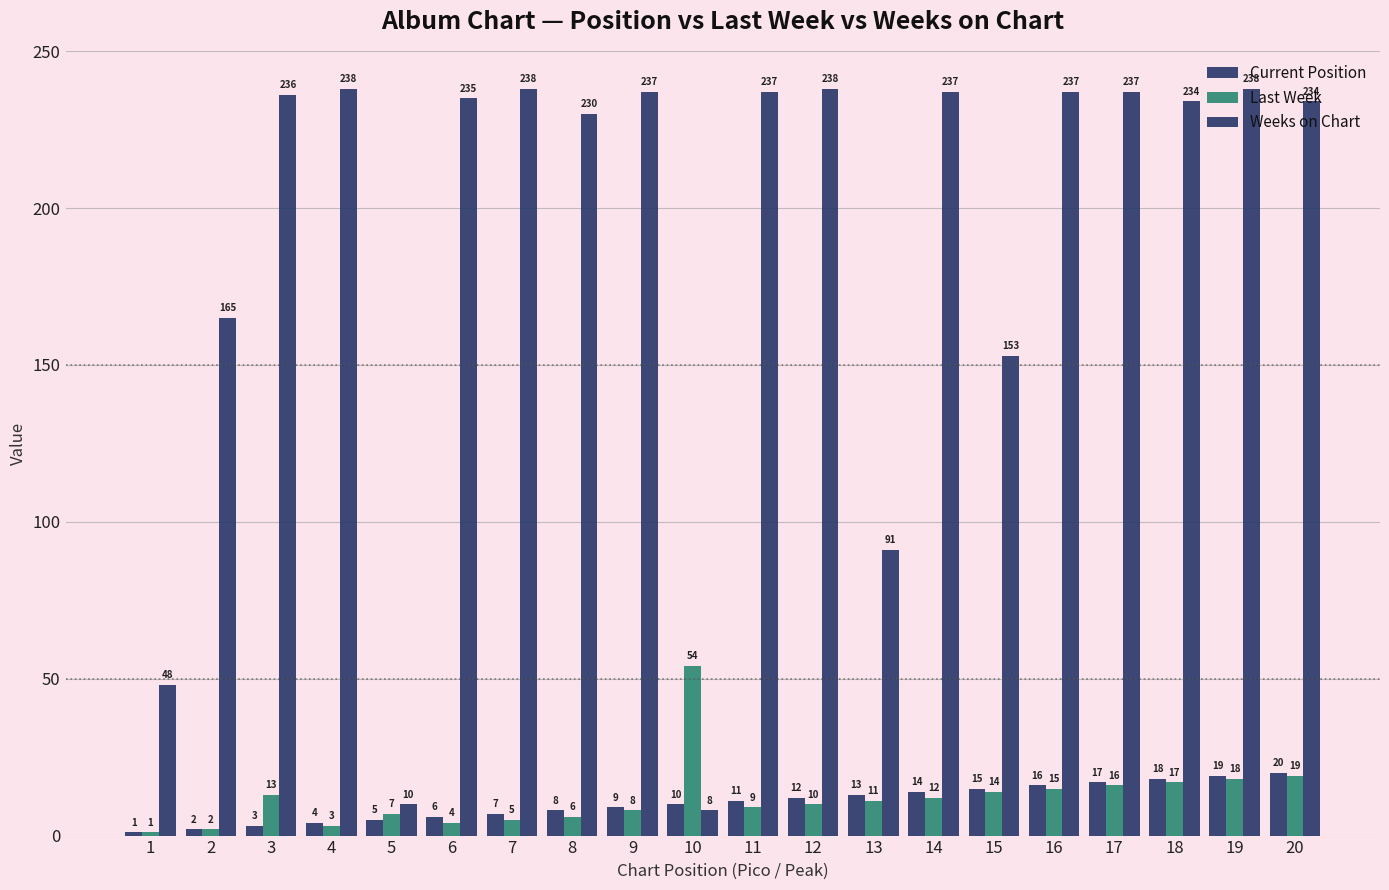

What is the sum of all Current Position values?

210